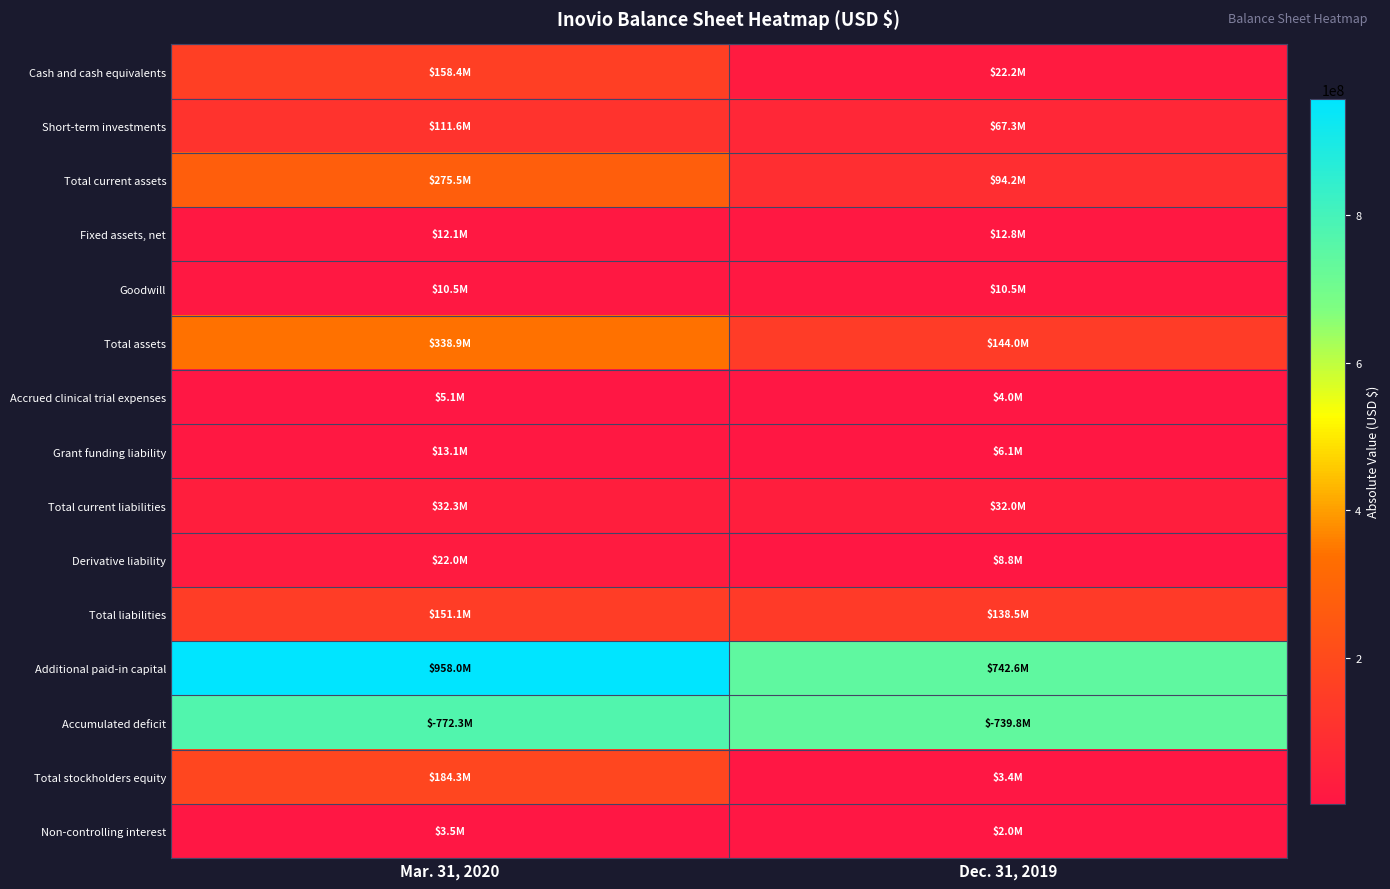

At how many categories does at least one series exceed 947588523?

1